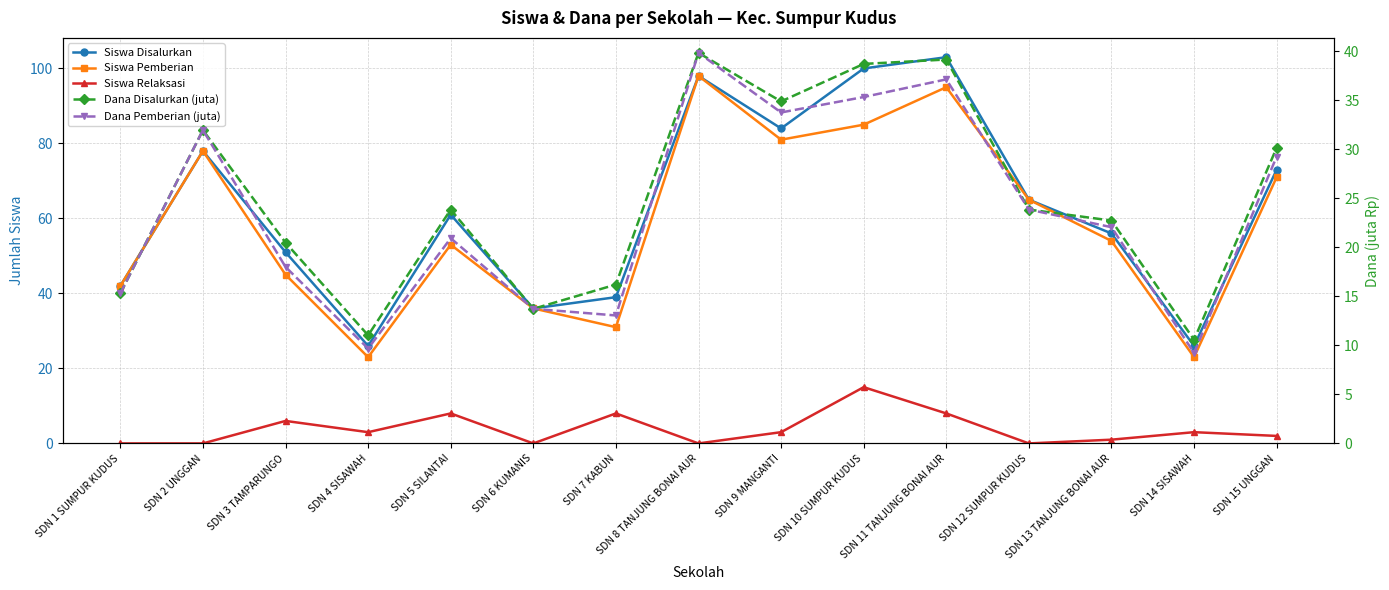

The Siswa Disalurkan series shows 65.0 at SDN 12 SUMPUR KUDUS. True or false?

True